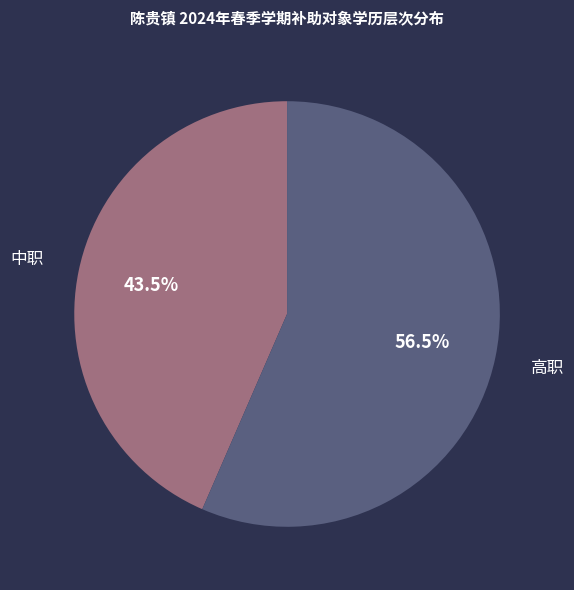

What percentage is NOT represented by 中职?

56.5%